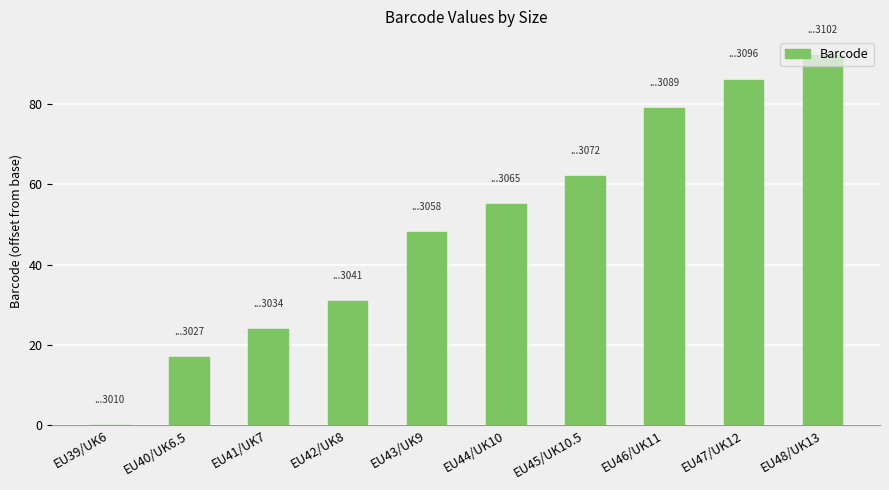

Reading left to right, list all the values displayed in this chart.

0	17	24	31	48	55	62	79	86	92